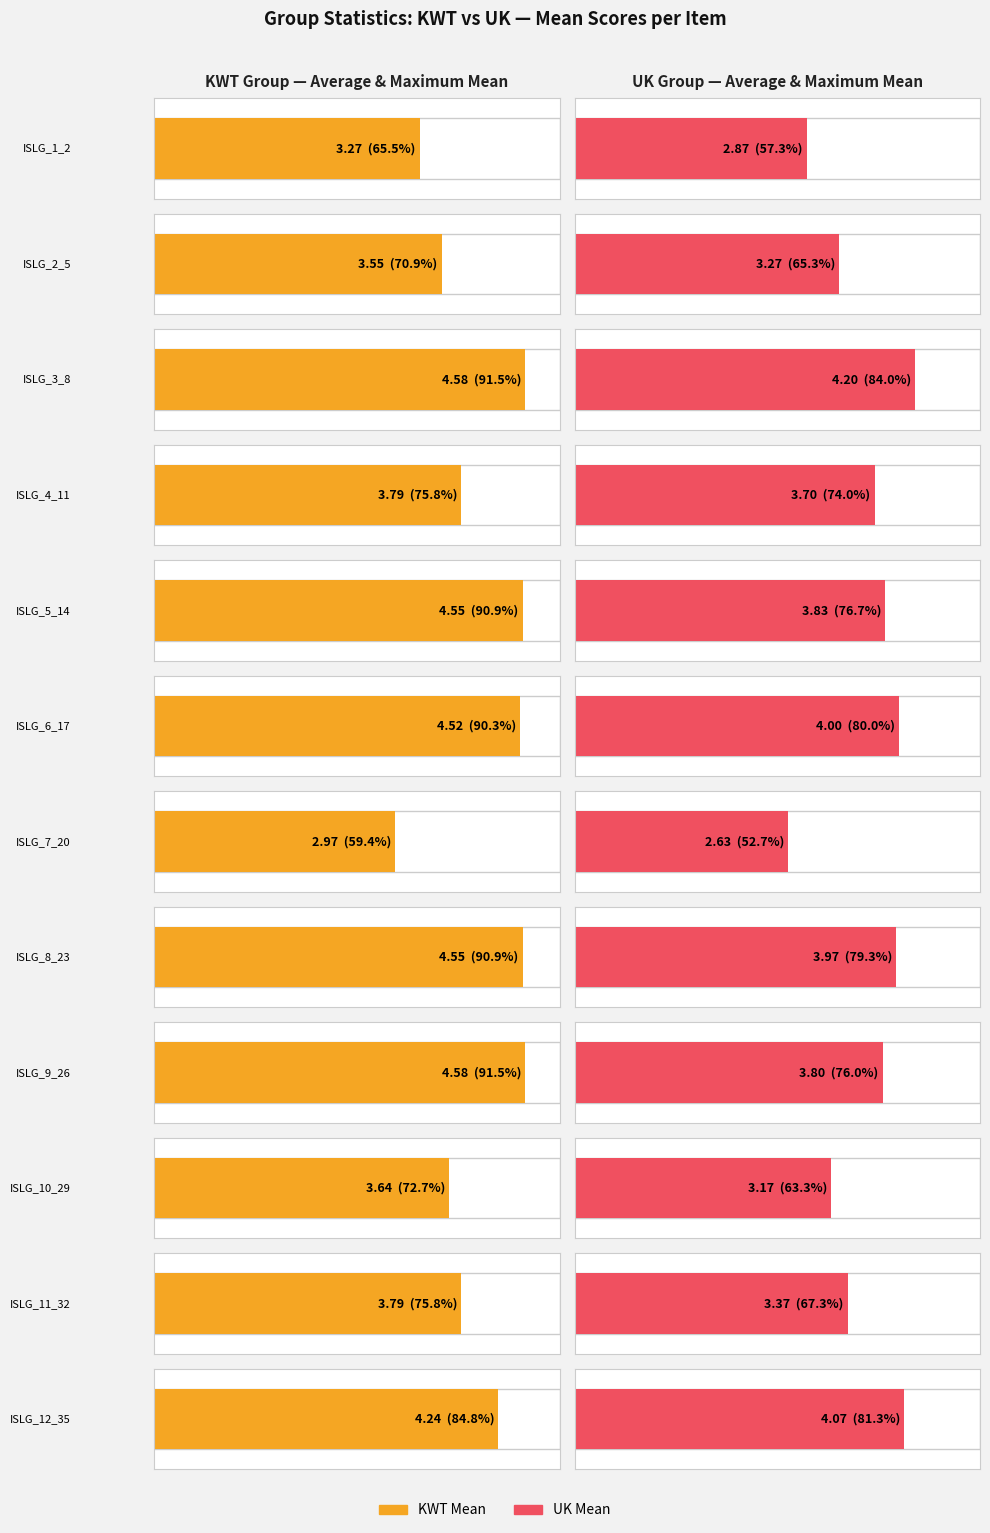

The value of KWT Mean at ISLG_10_29 is 2.1. True or false?

False